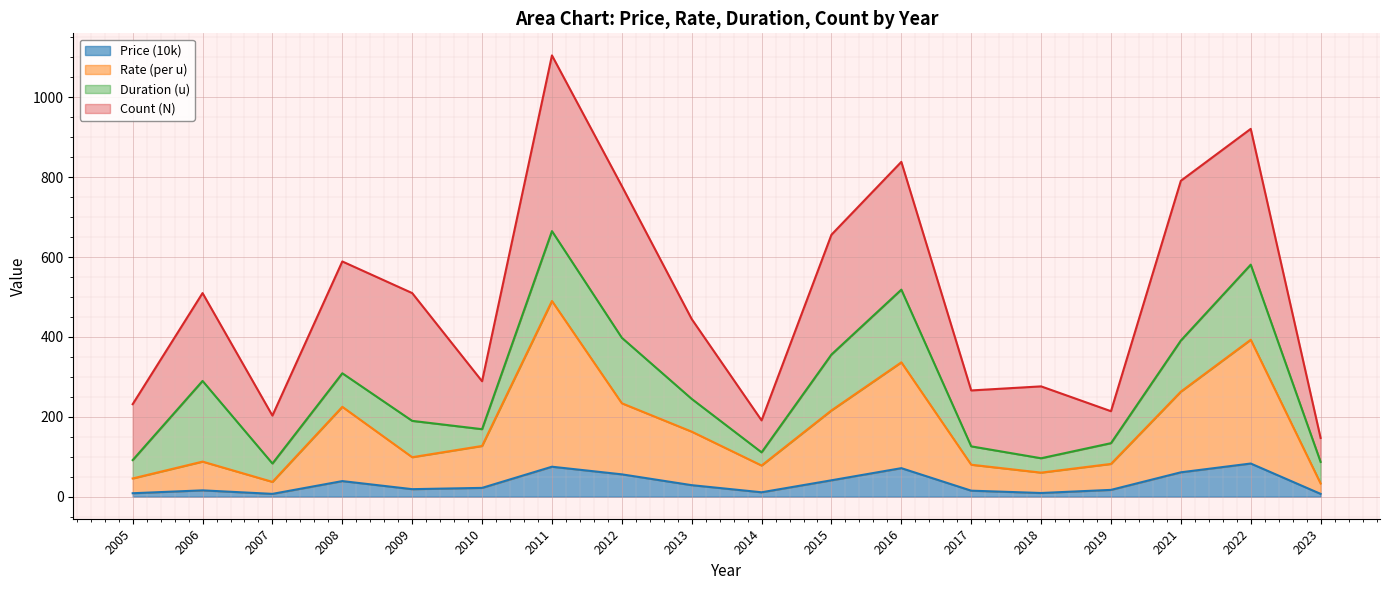

What is the maximum value for Price (10k)?

83.0